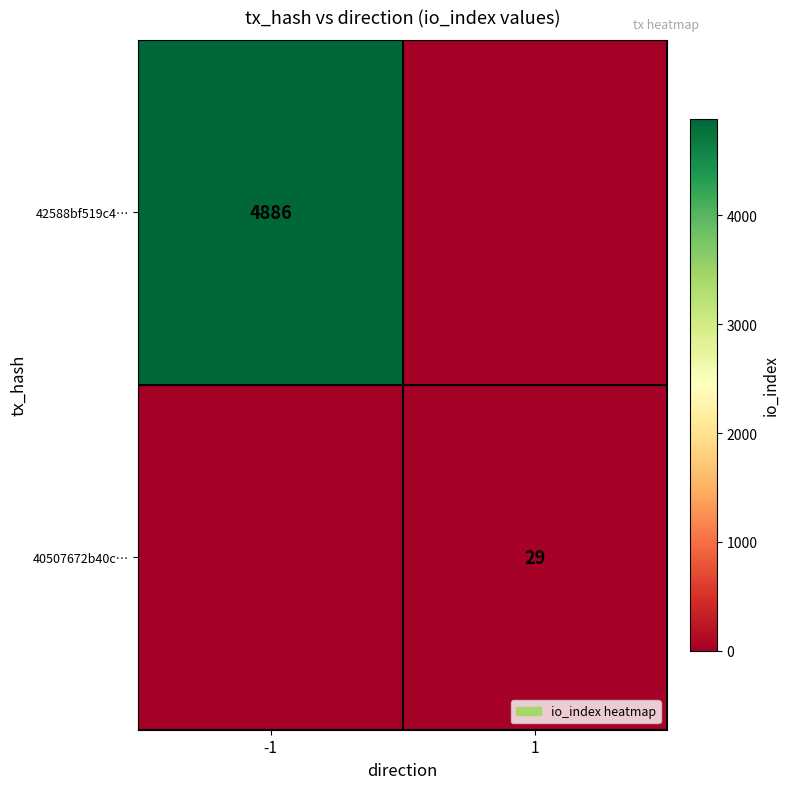

Is it true that 42588bf519c4… equals 8273 at -1?

False